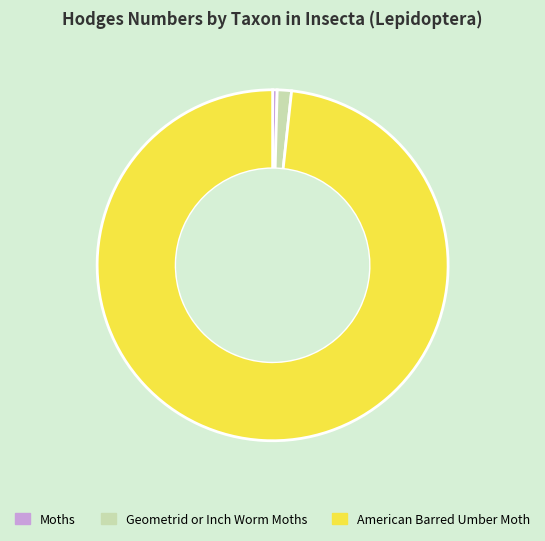

Is there any slice that represents more than half of the pie?

Yes